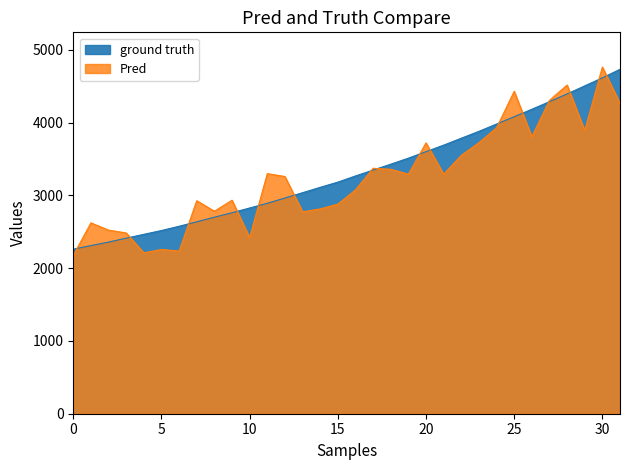

What is the difference between the maximum and second lowest values?

2423.0